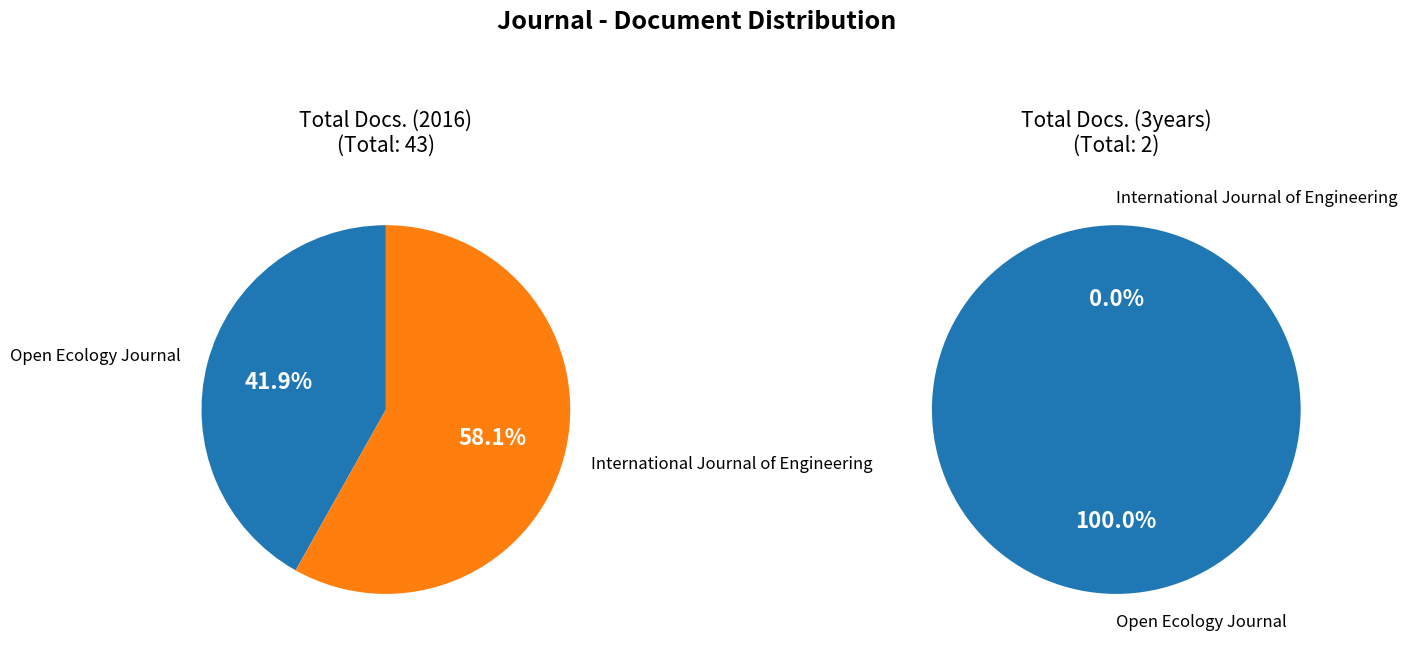

Is International Journal of Engineering the majority of the pie?

Yes